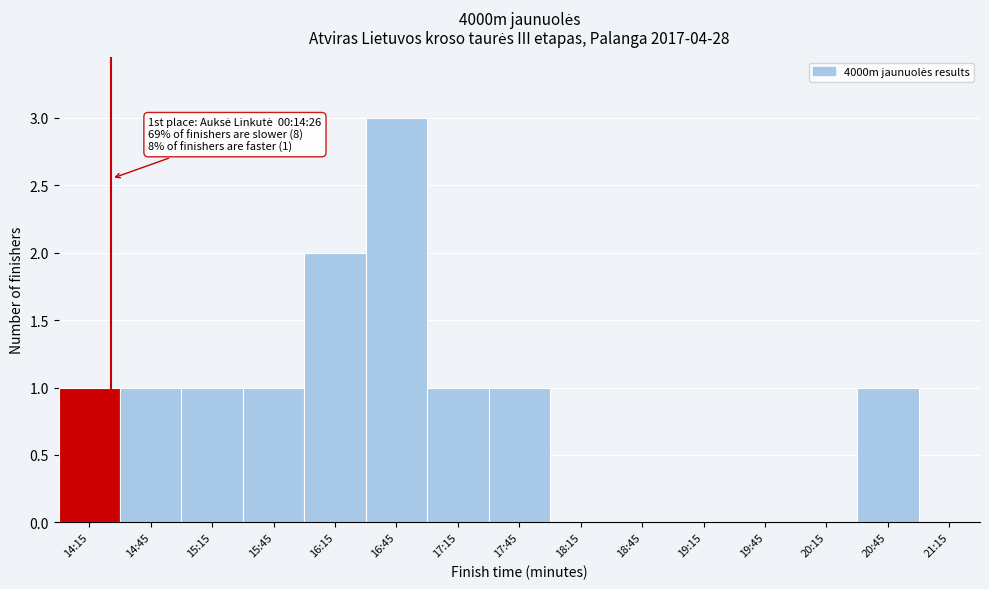

Reading right to left, what are all the values shown in this chart?

21:15=0	20:45=1	20:15=0	19:45=0	19:15=0	18:45=0	18:15=0	17:45=1	17:15=1	16:45=3	16:15=2	15:45=1	15:15=1	14:45=1	14:15=1